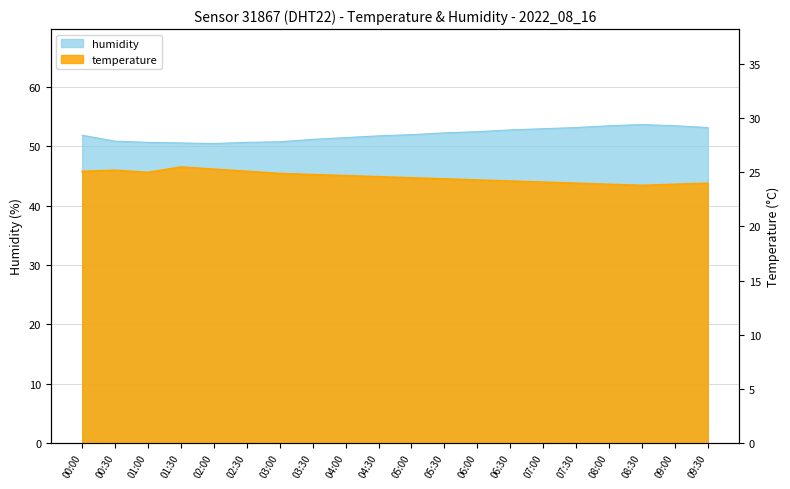

At how many categories does at least one series exceed 39?

20